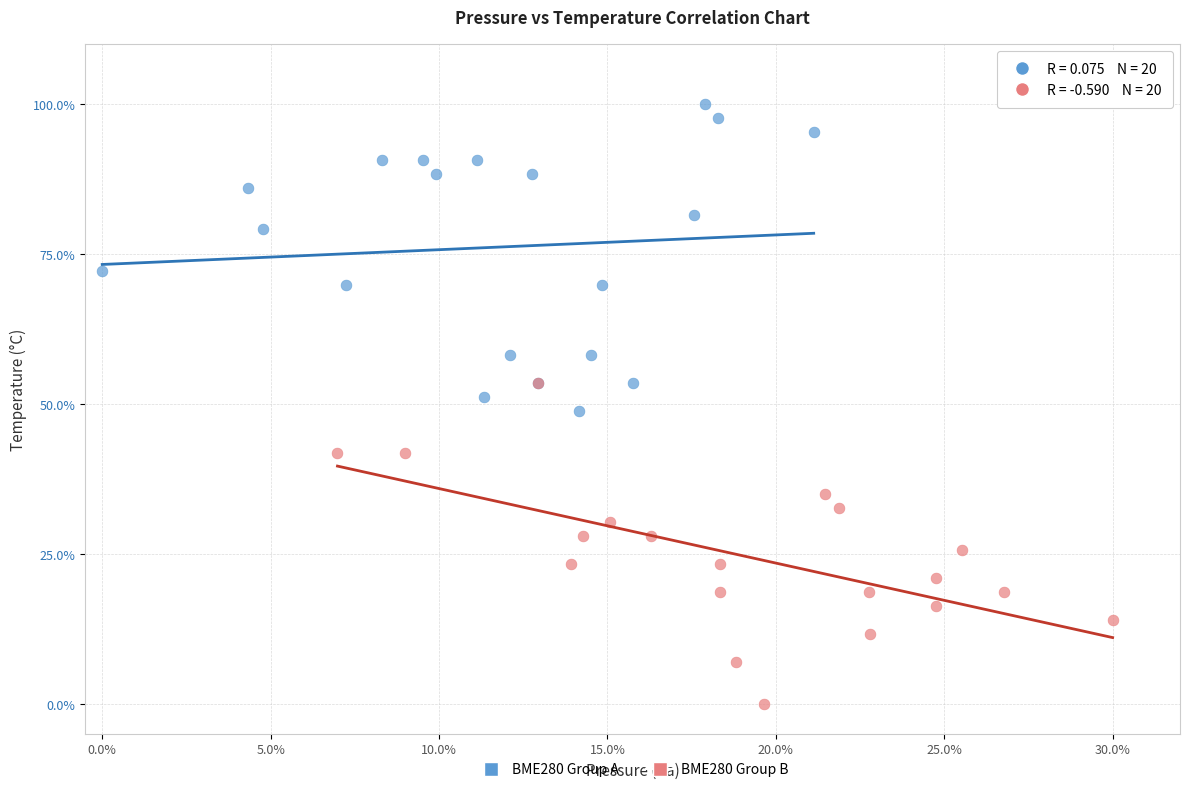

Which series reaches the minimum Y coordinate?

BME280 Group B